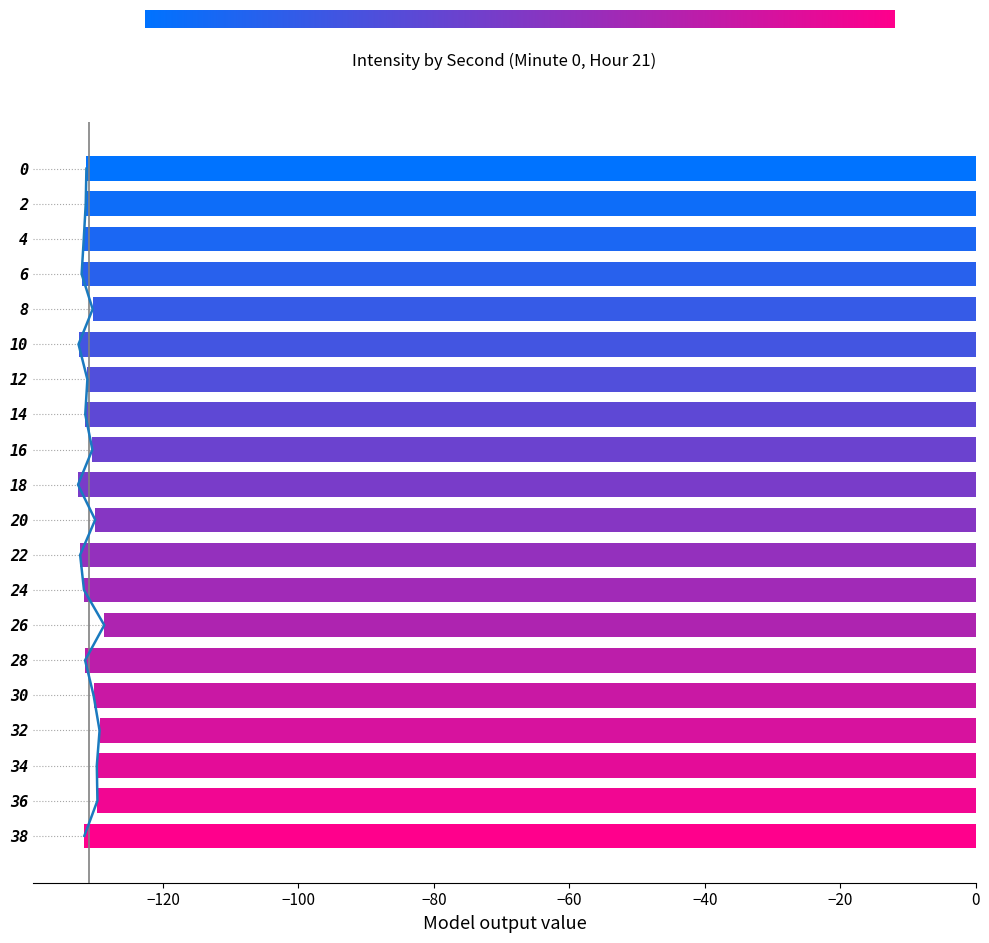

Count the number of categories in the chart.

20